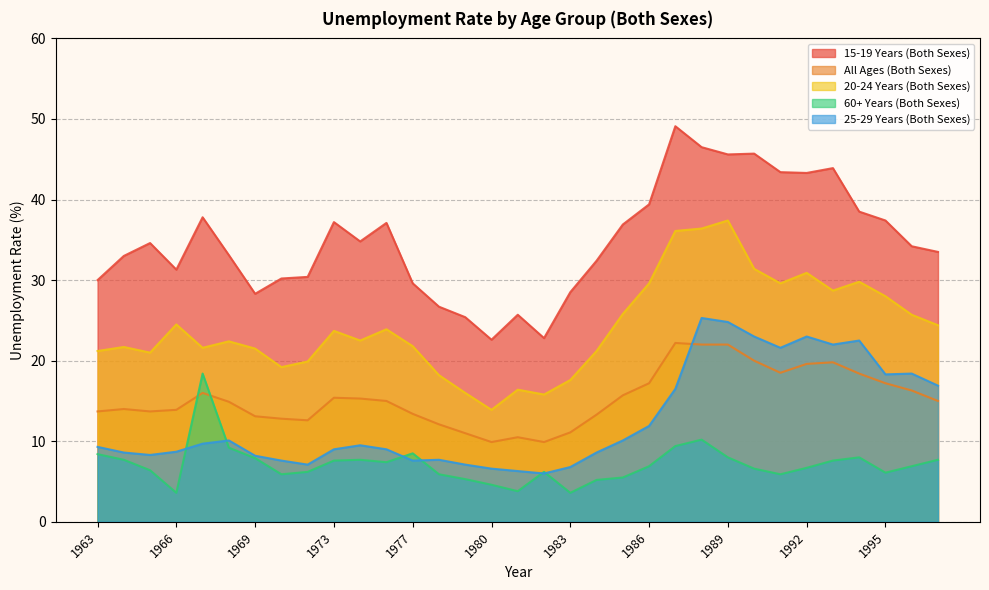

What is the total value across all series at 1969?

79.0